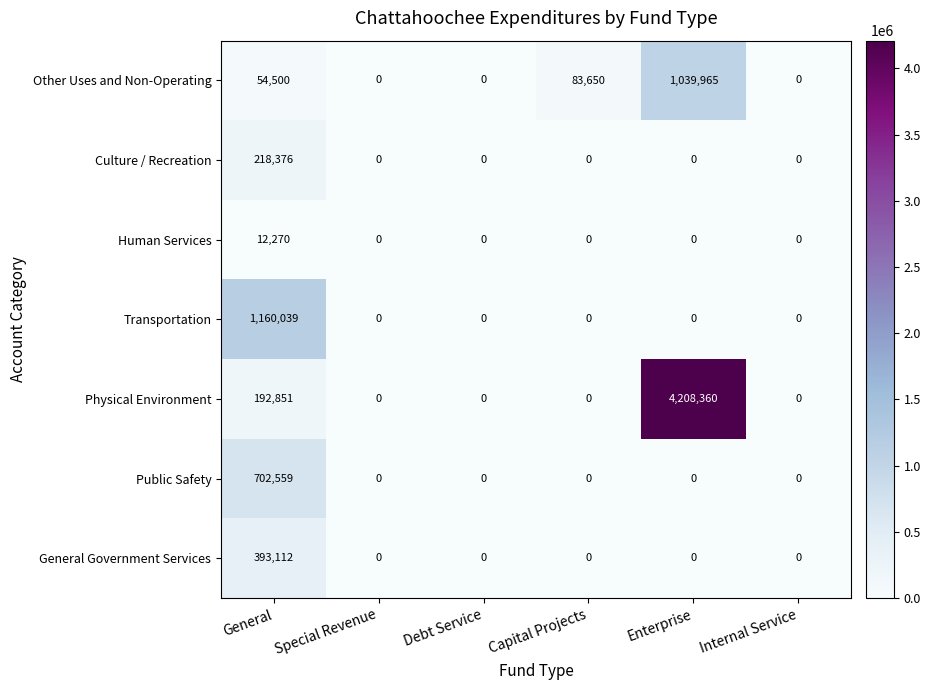

At which label does Physical Environment reach its peak?

Enterprise